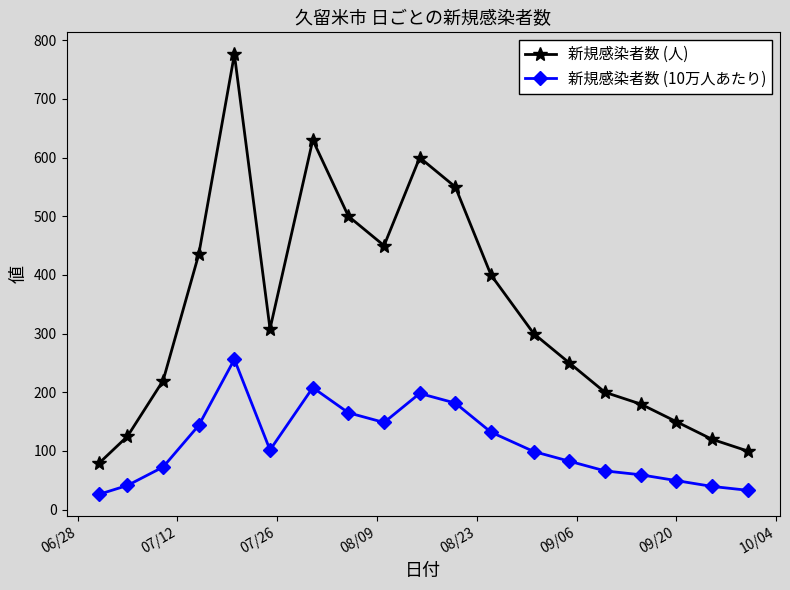

At how many categories does at least one series exceed 722?

1